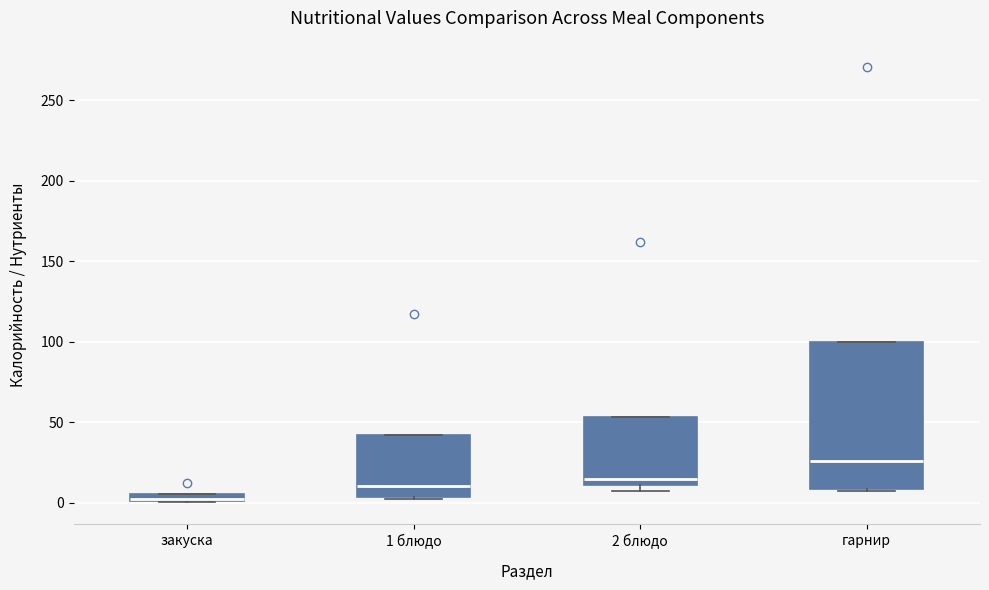

Where does the median line of the box for 1 блюдо sit on the y-axis? The values are not printed on the chart, so give them approximately, as read against the axis.

10